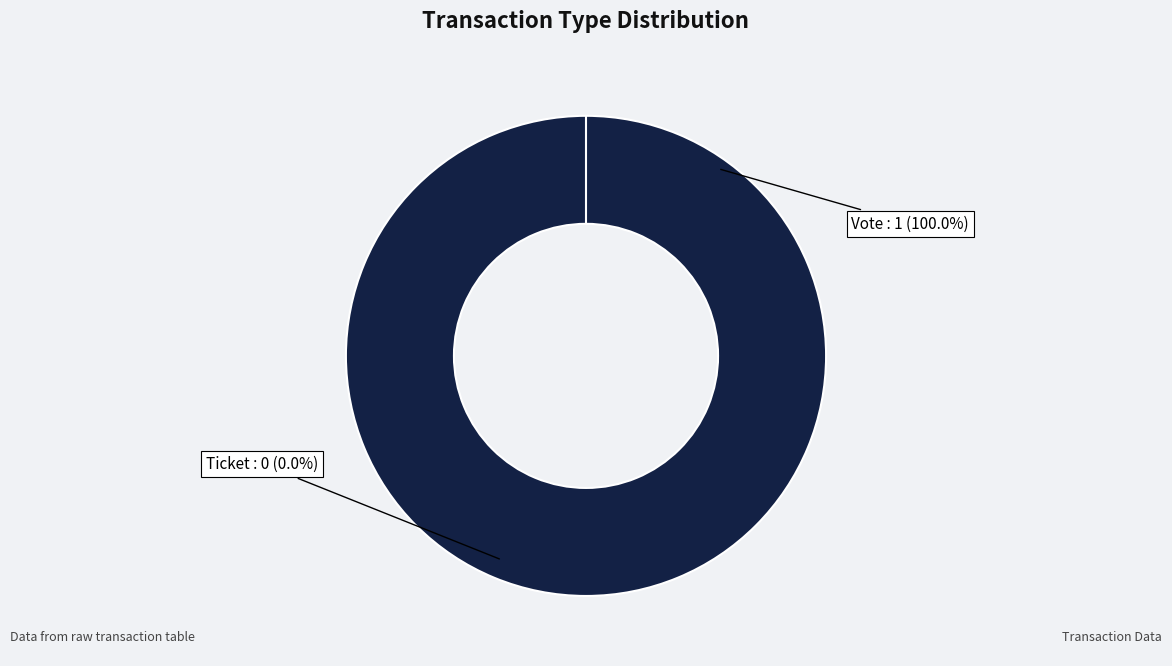

Count the number of slices in the pie.

2